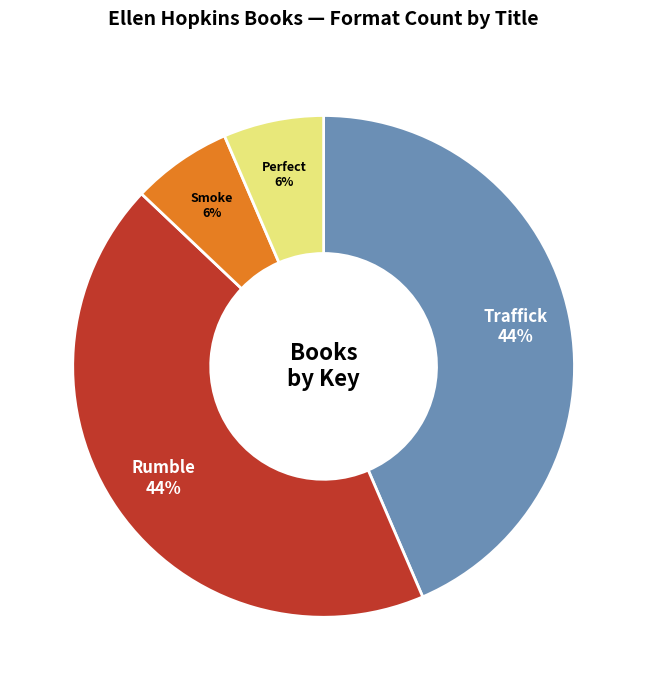

Is it true that Rumble is 58% of the pie?

False